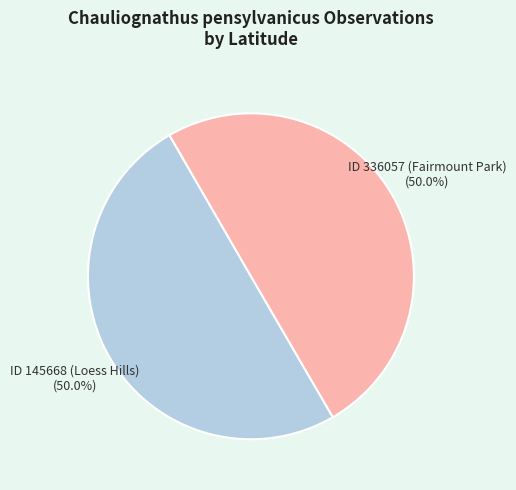

Count the number of slices in the pie.

2